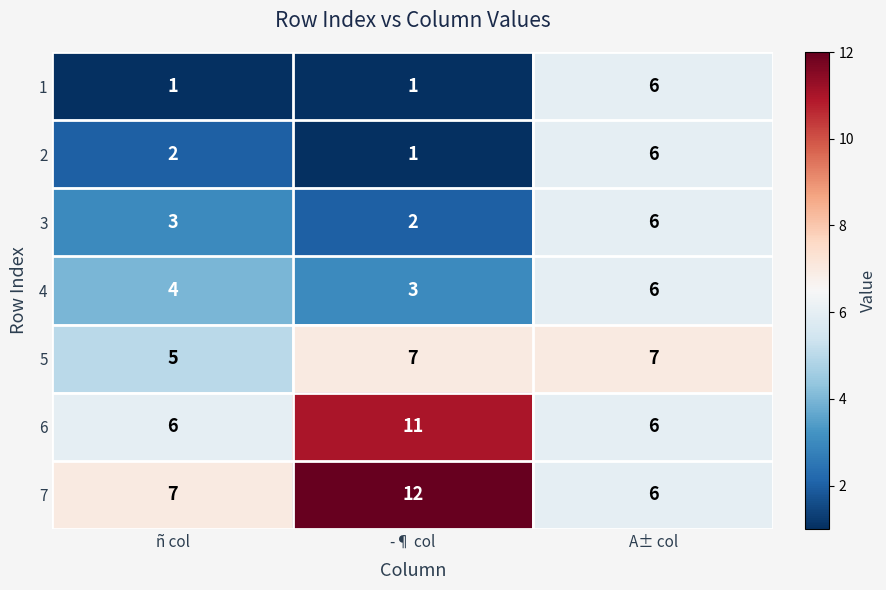

The 7 series shows 7 at ñ col. True or false?

True